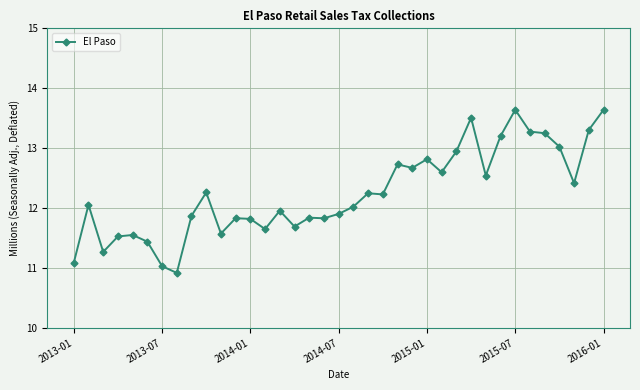

What is the sum of all values?

453.2